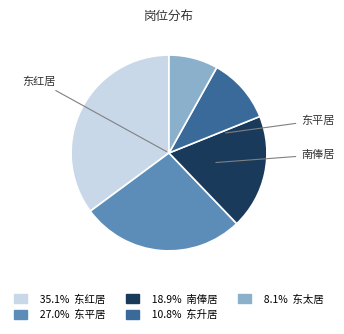

Is there a majority slice in this chart?

No